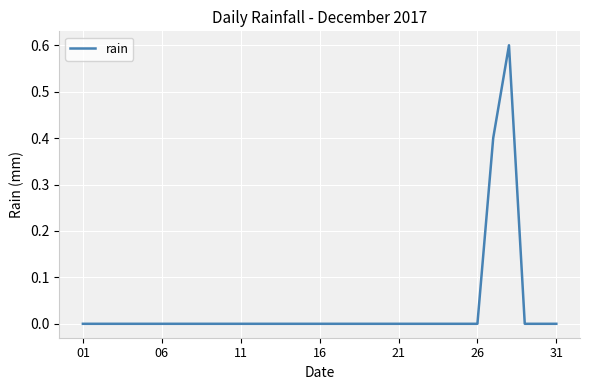

Reading left to right, extract all data points from this chart.

0.0	0.0	0.0	0.0	0.0	0.0	0.0	0.0	0.0	0.0	0.0	0.0	0.0	0.0	0.0	0.0	0.0	0.0	0.0	0.0	0.0	0.0	0.0	0.0	0.0	0.0	0.4	0.6	0.0	0.0	0.0